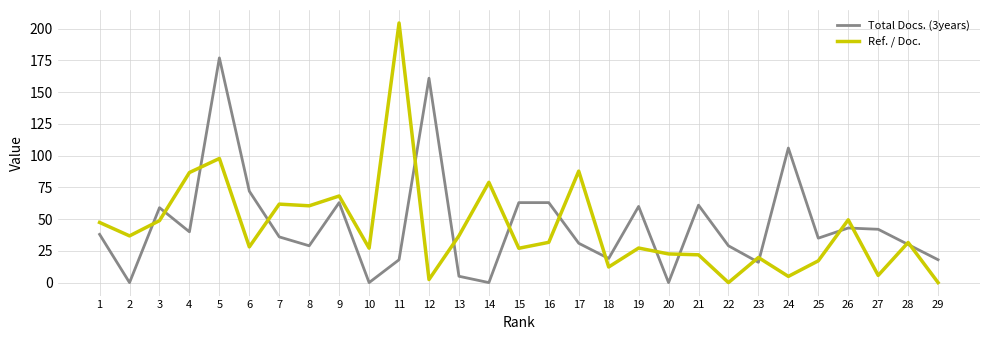

What is the difference between the second highest and second lowest values in the Ref. / Doc. series?

97.8